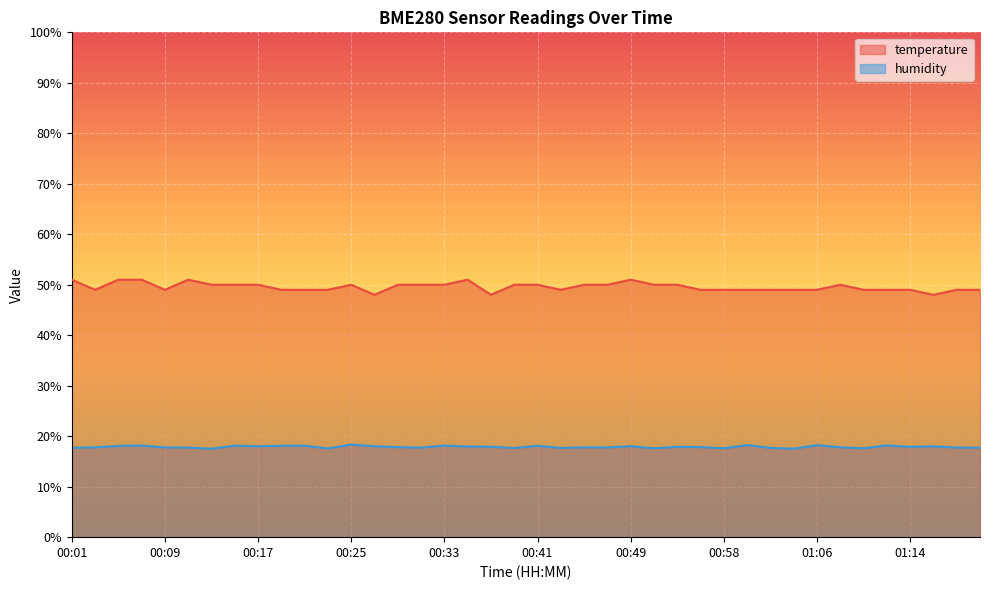

Where is the first local maximum for temperature?

00:11